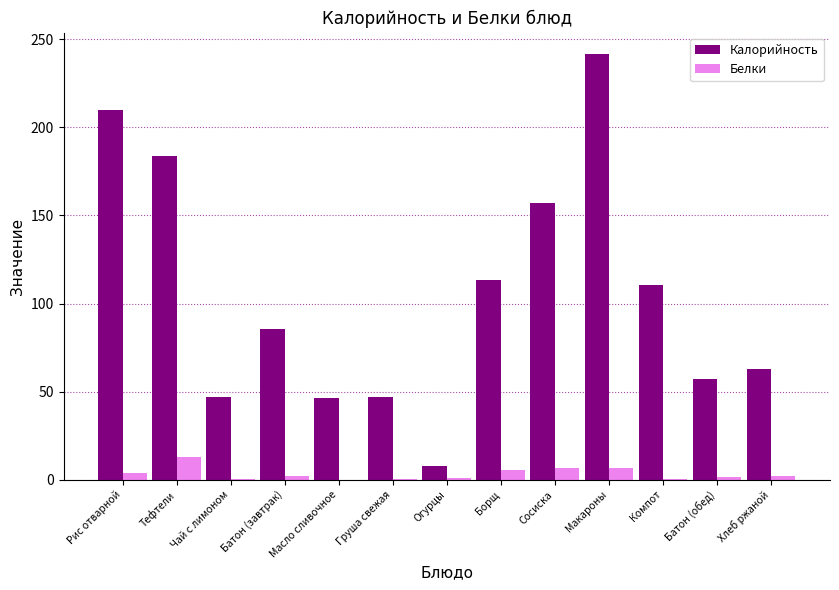

The value of Калорийность at Батон (обед) is 21.9. True or false?

False